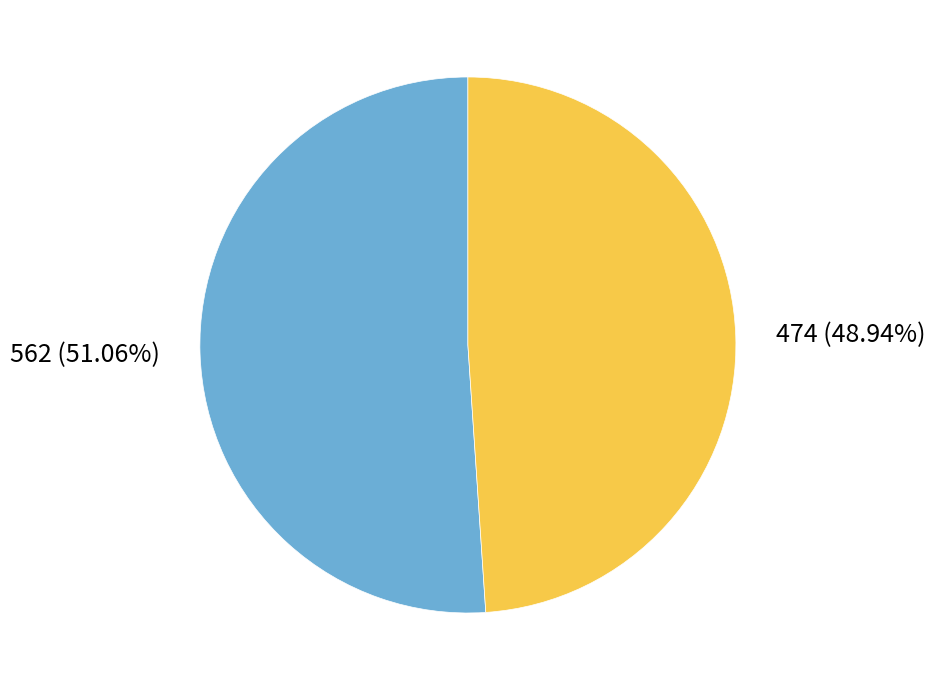

Rank the categories by value from lowest to highest.

474, 562